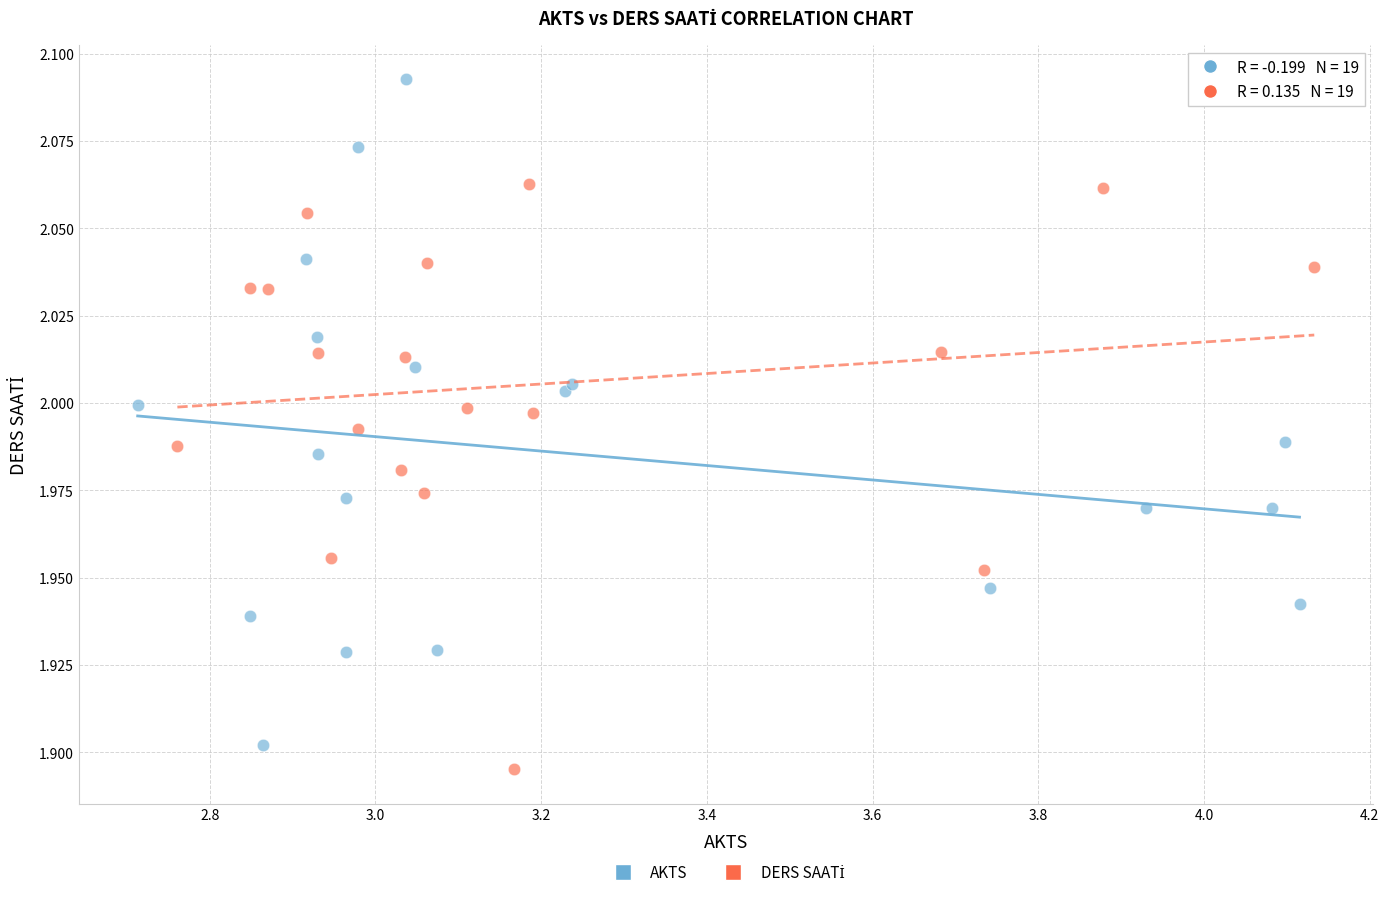

Which series contains the highest Y value?

AKTS